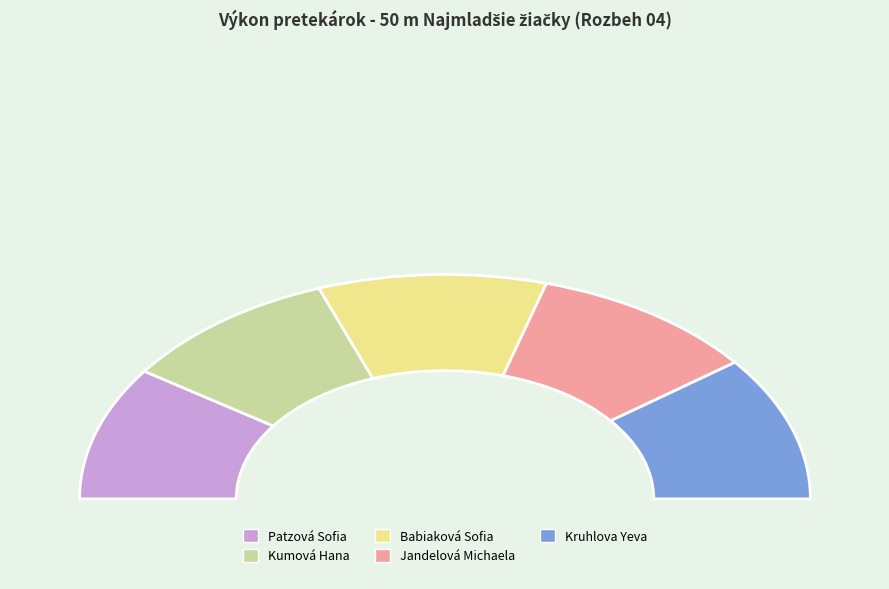

Is there a majority slice in this chart?

No